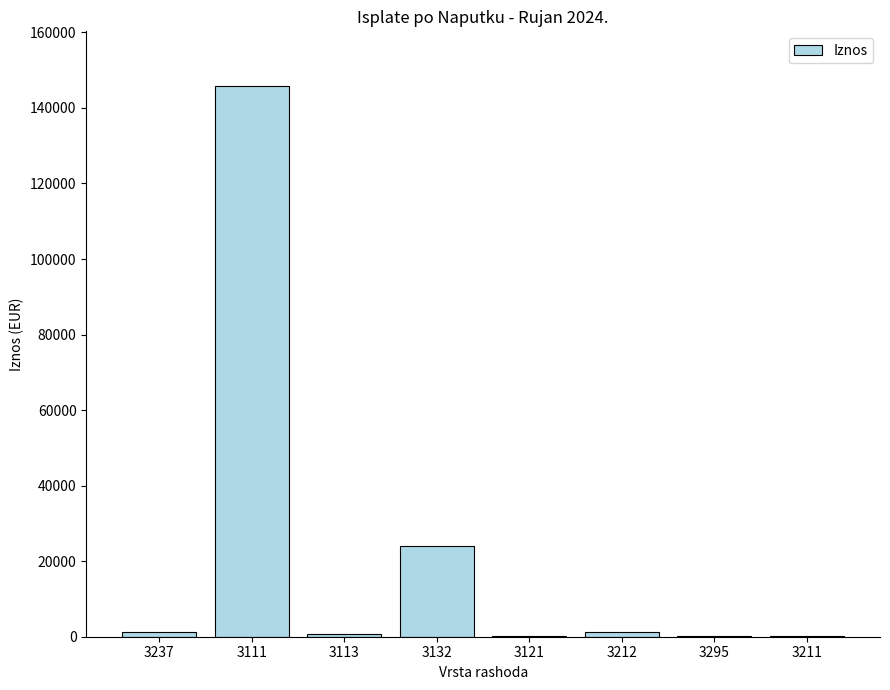

At which category does the chart reach its peak across all series?

3111